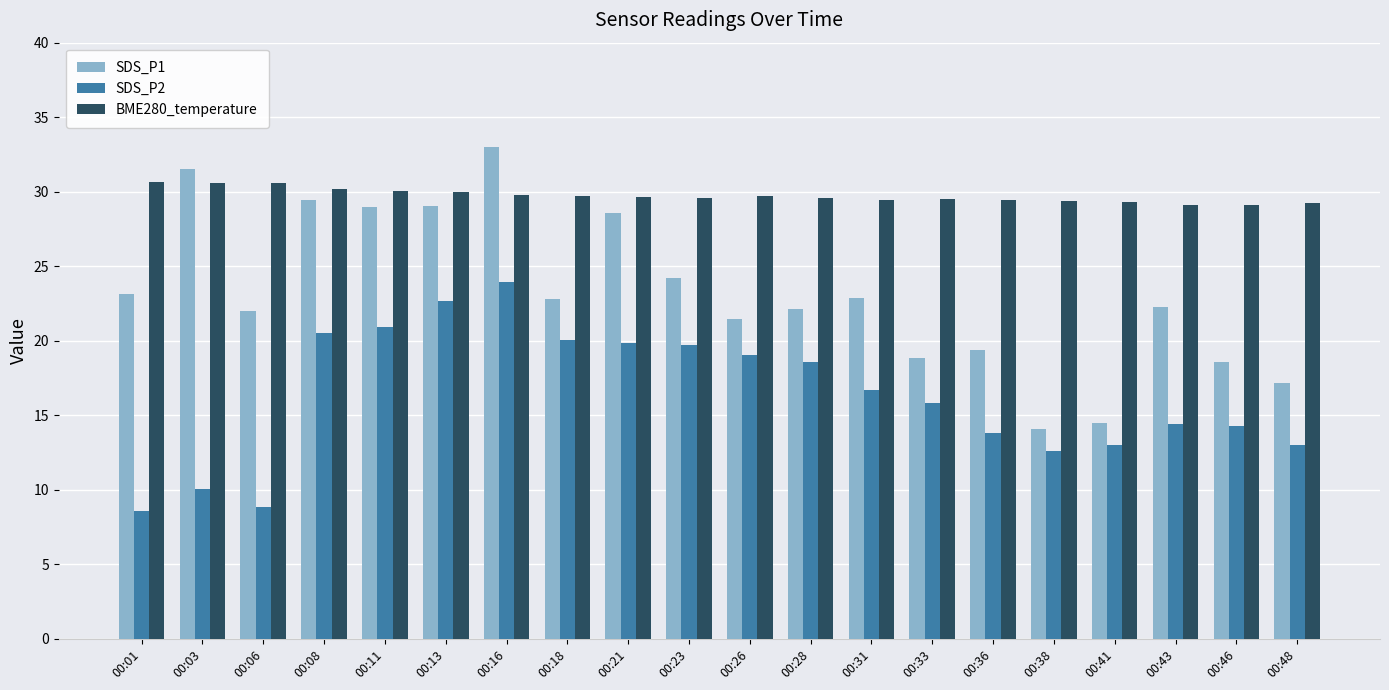

Count the number of categories in the chart.

20